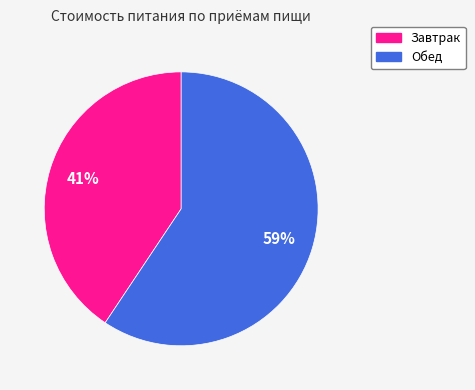

Count the number of slices in the pie.

2